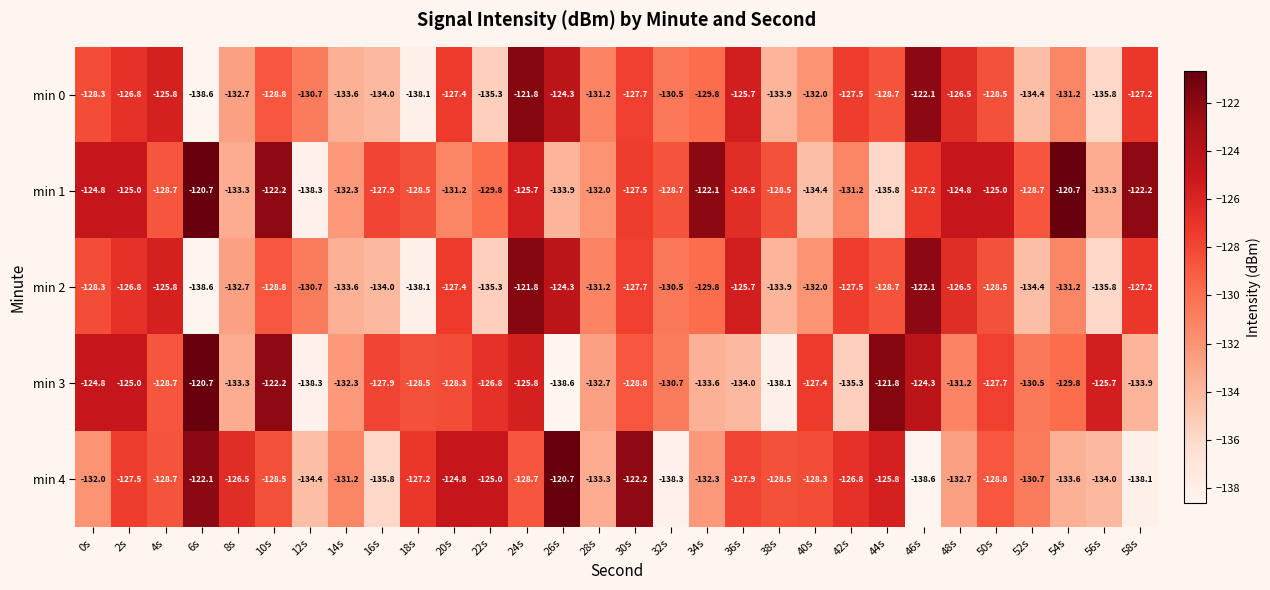

The value of min 3 at 0s is -214.0. True or false?

False